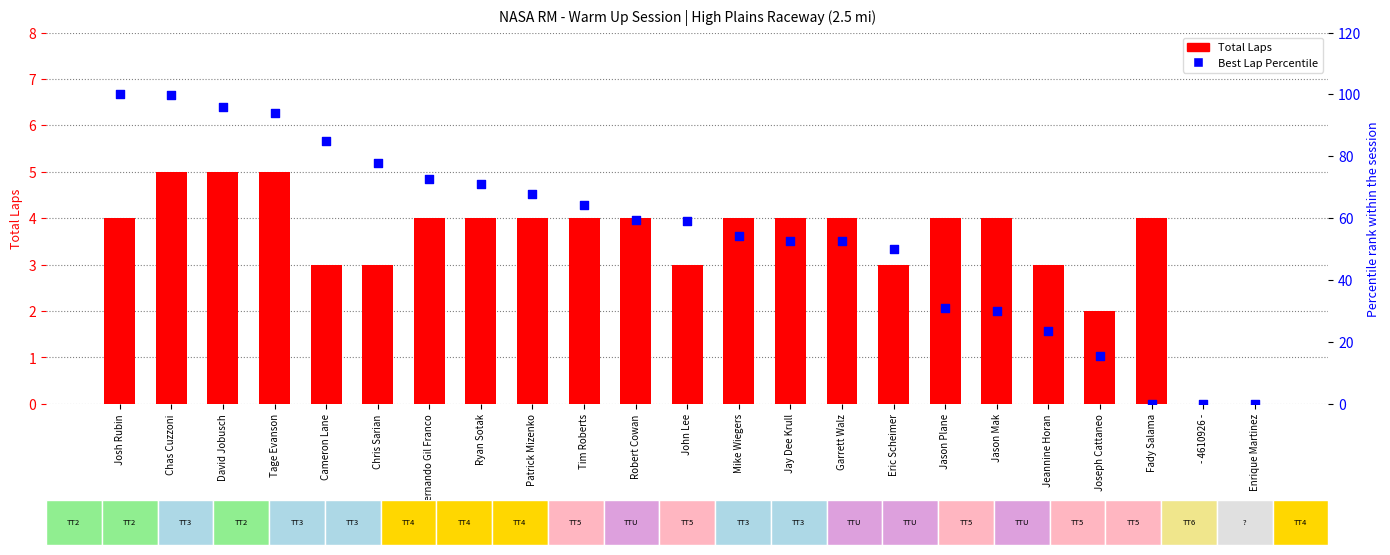

Is the value of Best Lap Percentile at Robert Cowan greater than the value of Total Laps at Tage Evanson?

Yes